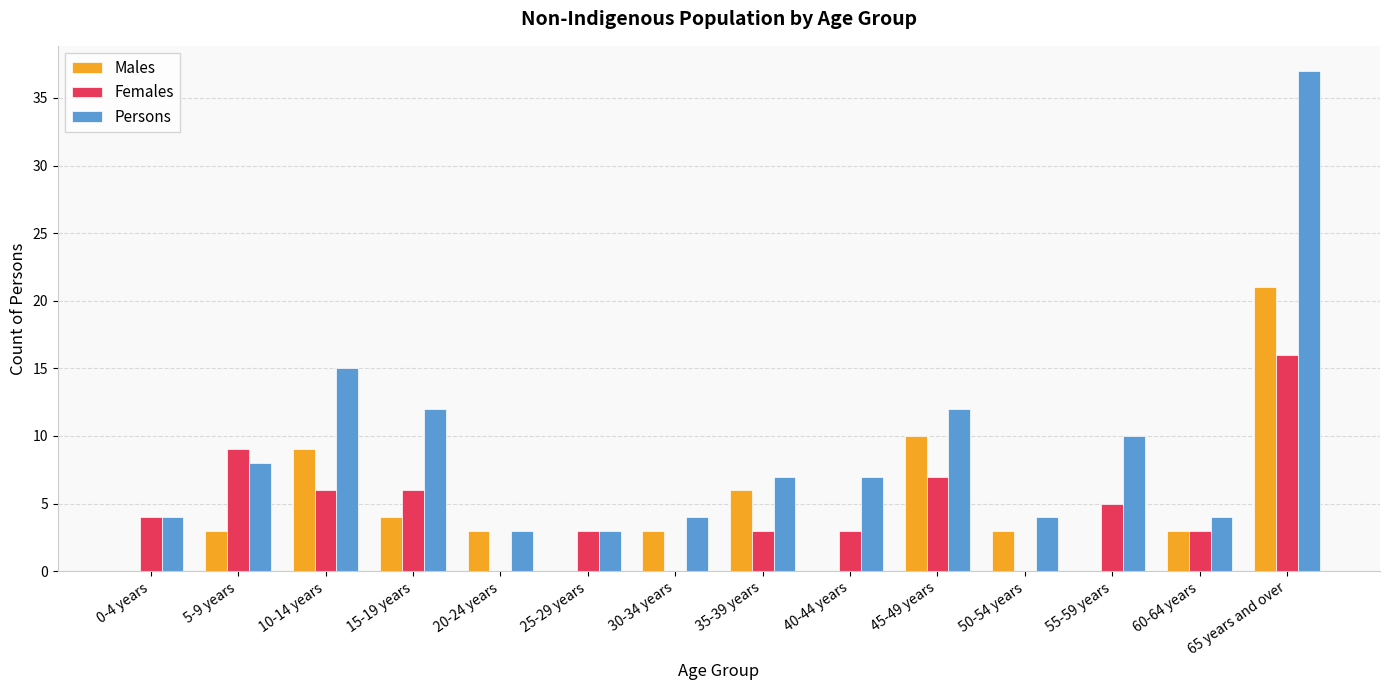

What is the sum of the Males values at 65 years and over and 20-24 years?

24